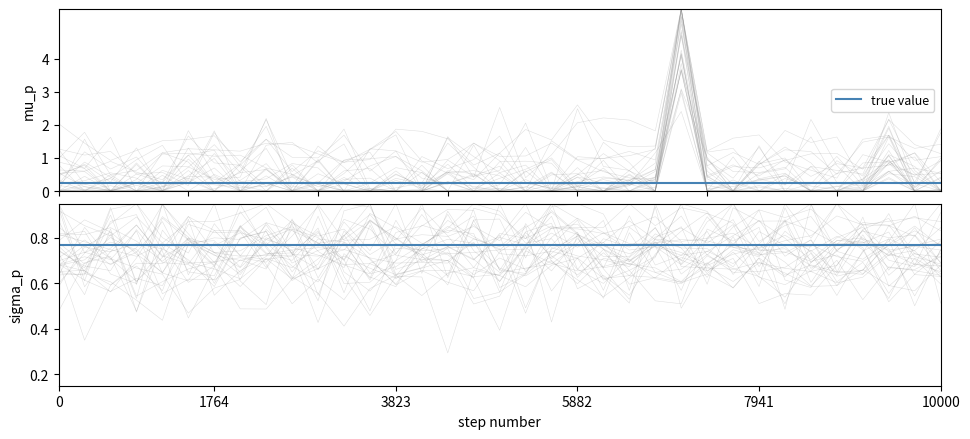

How many interior local peaks (higher than both neighbors) does the data have?

2